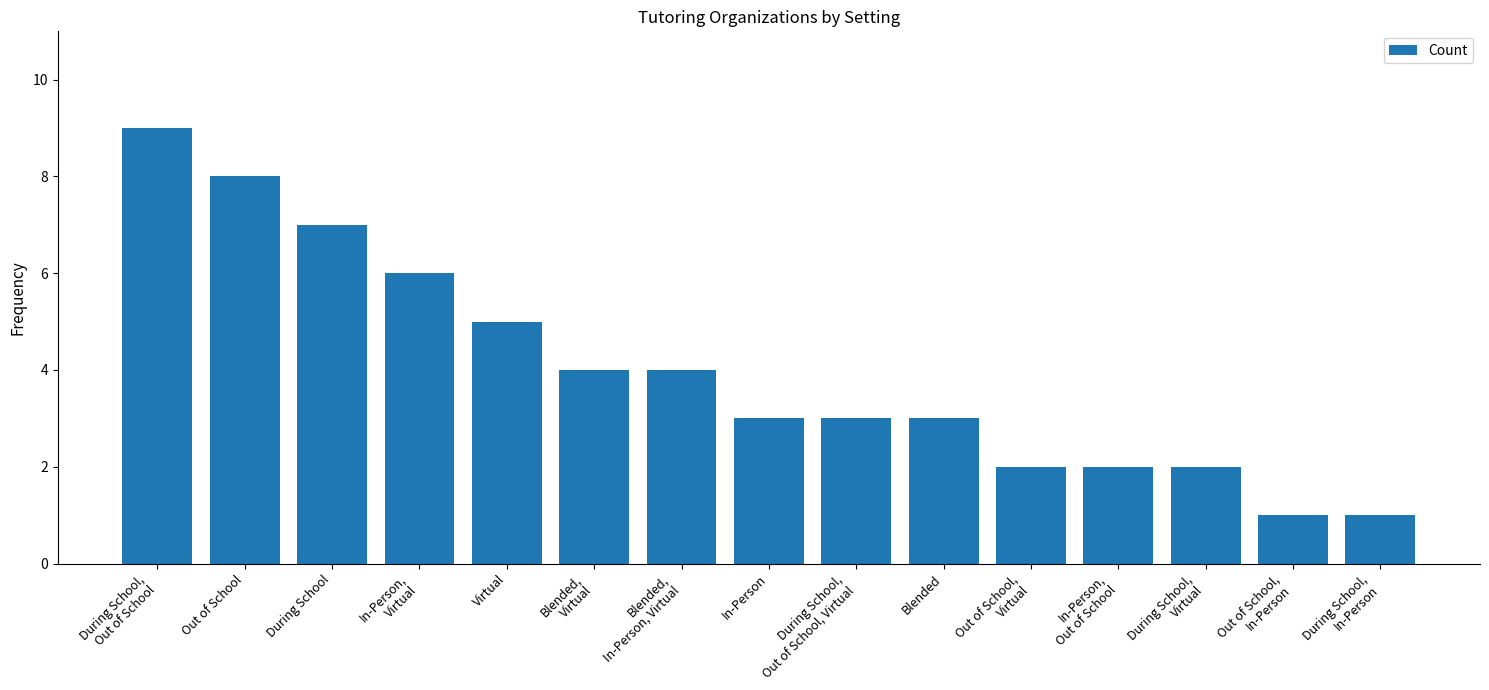

What is the greatest value displayed?

9